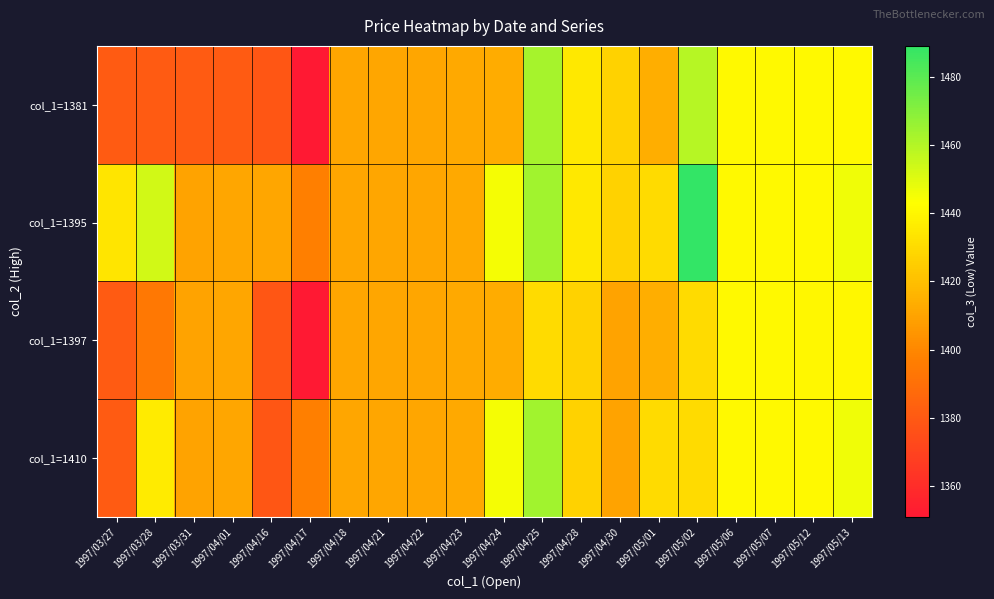

Reading left to right, list all the values displayed in this chart.

col_1=1381: 1997/03/27=1381	1997/03/28=1381	1997/03/31=1381	1997/04/01=1381	1997/04/16=1379	1997/04/17=1351	1997/04/18=1411	1997/04/21=1411	1997/04/22=1411	1997/04/23=1412	1997/04/24=1413	1997/04/25=1463	1997/04/28=1435	1997/04/30=1427	1997/05/01=1414	1997/05/02=1459	1997/05/06=1441	1997/05/07=1441	1997/05/12=1441	1997/05/13=1441
col_1=1395: 1997/03/27=1434	1997/03/28=1453	1997/03/31=1410	1997/04/01=1411	1997/04/16=1411	1997/04/17=1397	1997/04/18=1411	1997/04/21=1411	1997/04/22=1411	1997/04/23=1412	1997/04/24=1445	1997/04/25=1464	1997/04/28=1435	1997/04/30=1427	1997/05/01=1430	1997/05/02=1489	1997/05/06=1441	1997/05/07=1441	1997/05/12=1441	1997/05/13=1446
col_1=1397: 1997/03/27=1381	1997/03/28=1394	1997/03/31=1410	1997/04/01=1411	1997/04/16=1379	1997/04/17=1351	1997/04/18=1411	1997/04/21=1411	1997/04/22=1411	1997/04/23=1412	1997/04/24=1413	1997/04/25=1430	1997/04/28=1427	1997/04/30=1410	1997/05/01=1414	1997/05/02=1430	1997/05/06=1441	1997/05/07=1441	1997/05/12=1440	1997/05/13=1440
col_1=1410: 1997/03/27=1381	1997/03/28=1436	1997/03/31=1410	1997/04/01=1411	1997/04/16=1379	1997/04/17=1397	1997/04/18=1411	1997/04/21=1411	1997/04/22=1411	1997/04/23=1412	1997/04/24=1445	1997/04/25=1464	1997/04/28=1427	1997/04/30=1410	1997/05/01=1430	1997/05/02=1430	1997/05/06=1441	1997/05/07=1441	1997/05/12=1441	1997/05/13=1446